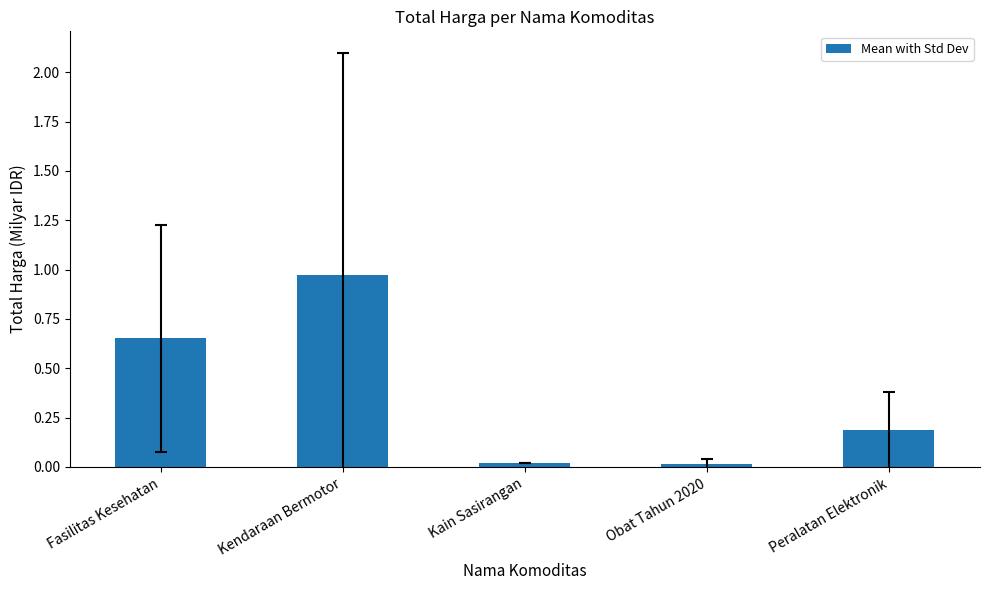

At which category does the chart reach its peak across all series?

Kendaraan Bermotor